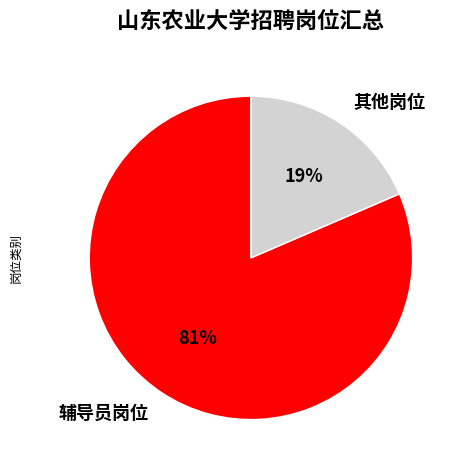

To the nearest percent, what is the average slice percentage?

50%